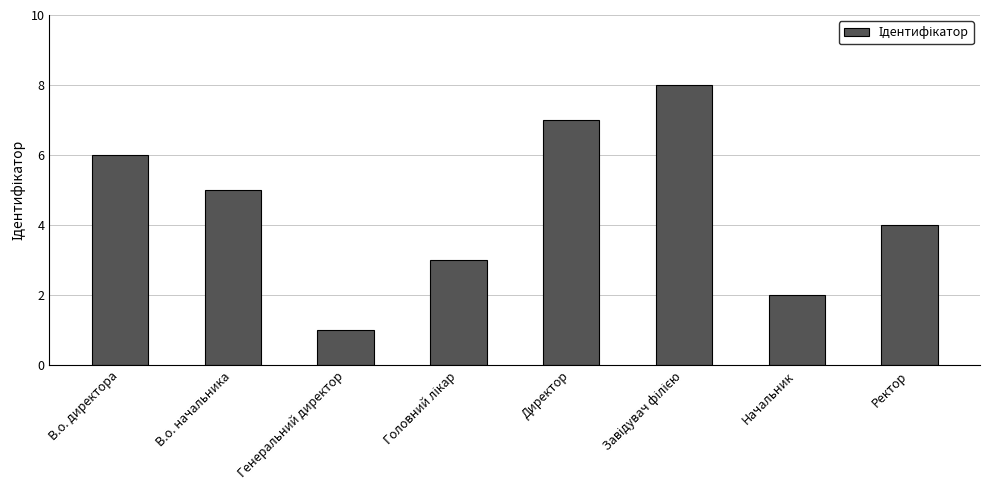

Count the number of data series in this chart.

1